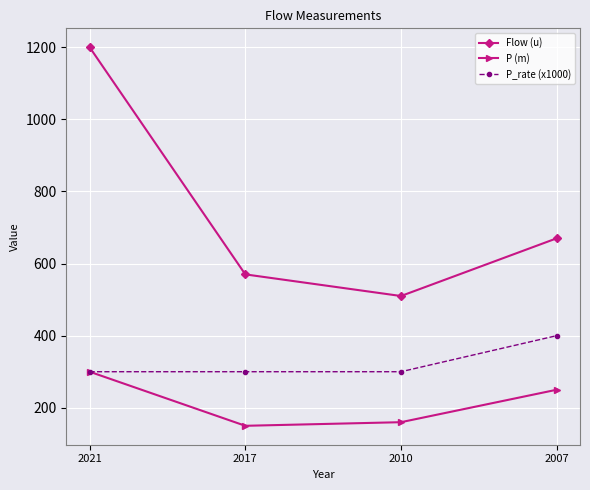

Reading left to right, transcribe all the data shown in this chart.

Flow (u): 2021=1200	2017=570	2010=510	2007=670
P (m): 2021=300	2017=150	2010=160	2007=250
P_rate (x1000): 2021=300	2017=300	2010=300	2007=400